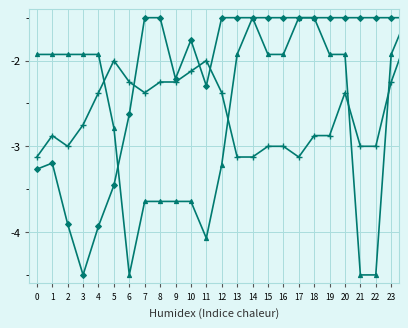

What is the maximum value shown in the chart?

-1.5